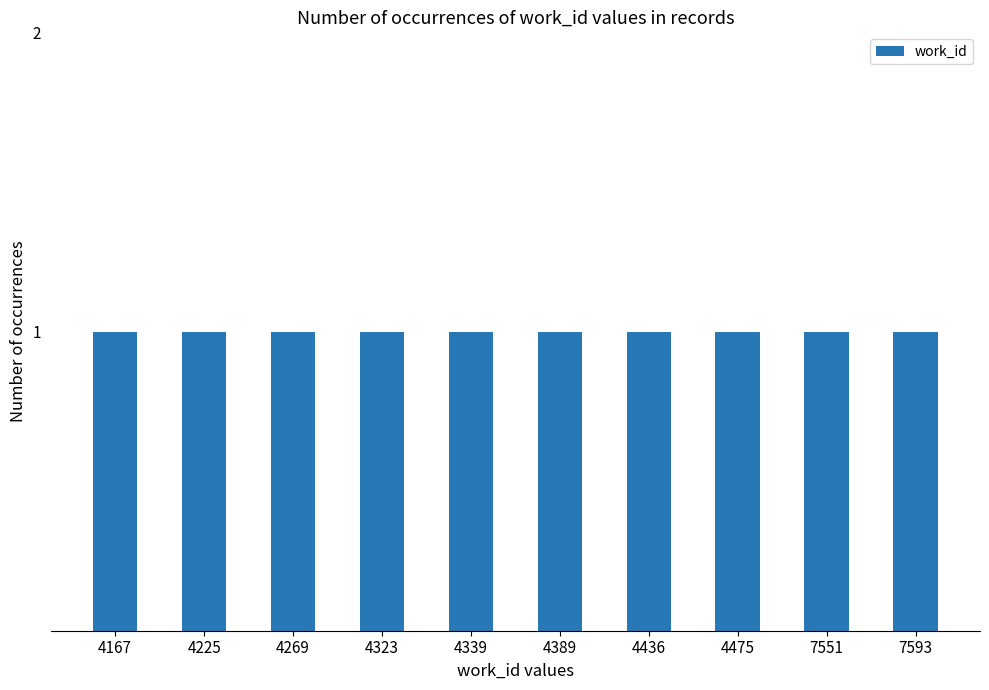

The chart shows a value of 1516 at 21910. True or false?

False